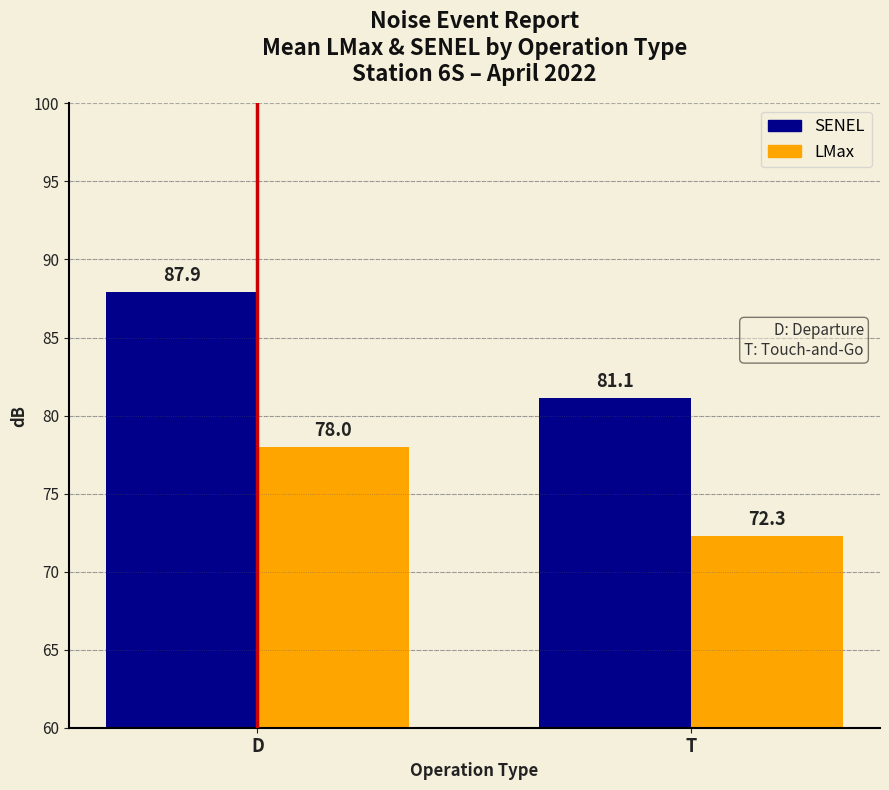

What is the value of the SENEL bar at the 1st from the left?

87.9